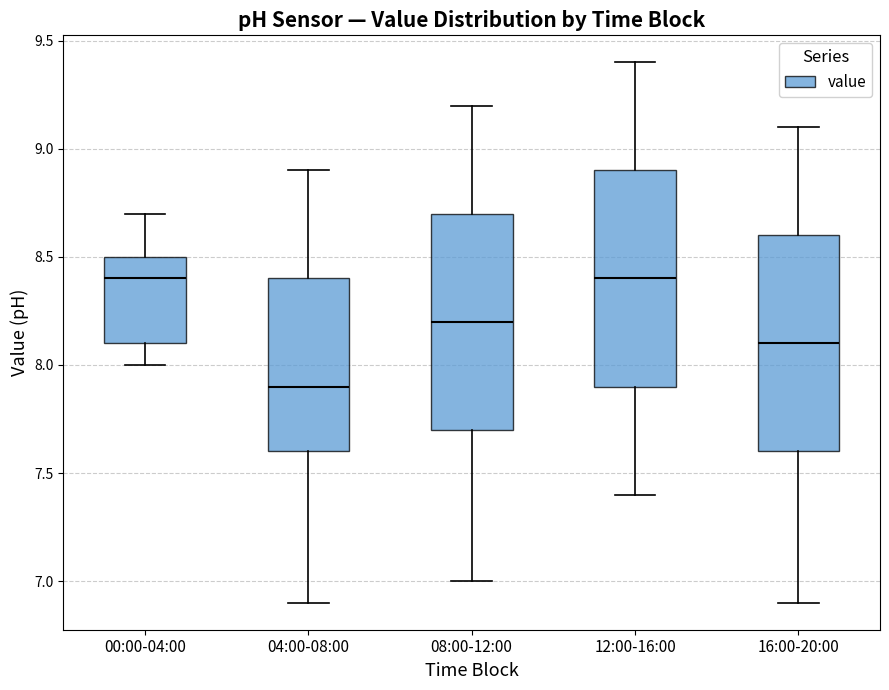

Where does the lower whisker of the box for 12:00-16:00 end on the y-axis? The values are not printed on the chart, so give them approximately, as read against the axis.

7.4